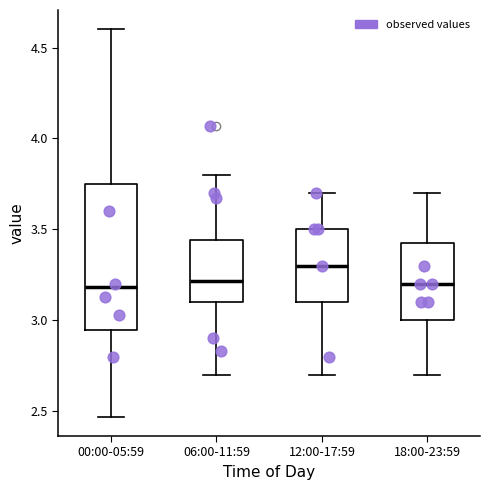

Reading left to right, read every box against the y-axis: the position of its median line, the range the box covers, and the ends of its whiskers. The values are not printed on the chart, so give them approximately, as read against the axis.

00:00-05:59: median 3.20, box 2.95 to 3.75, whiskers 2.45 to 4.60
06:00-11:59: median 3.20, box 3.10 to 3.45, whiskers 2.70 to 3.80
12:00-17:59: median 3.30, box 3.10 to 3.50, whiskers 2.70 to 3.70
18:00-23:59: median 3.20, box 3.00 to 3.45, whiskers 2.70 to 3.70